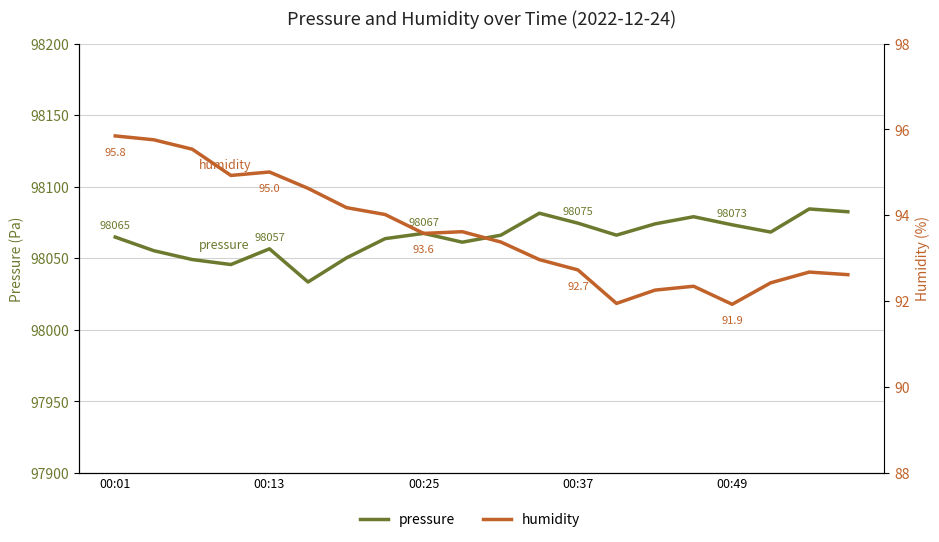

List the series in order of their overall mean, lowest first.

humidity, pressure